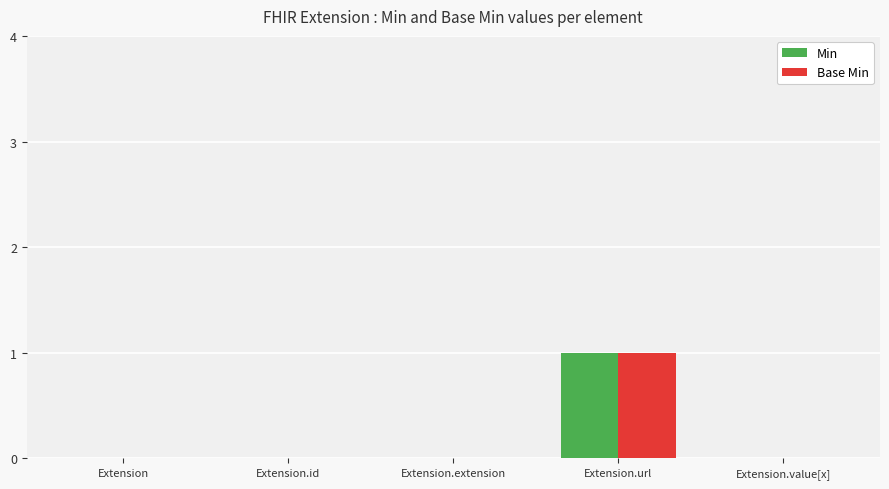

Is it true that Min equals -1 at Extension.id?

False